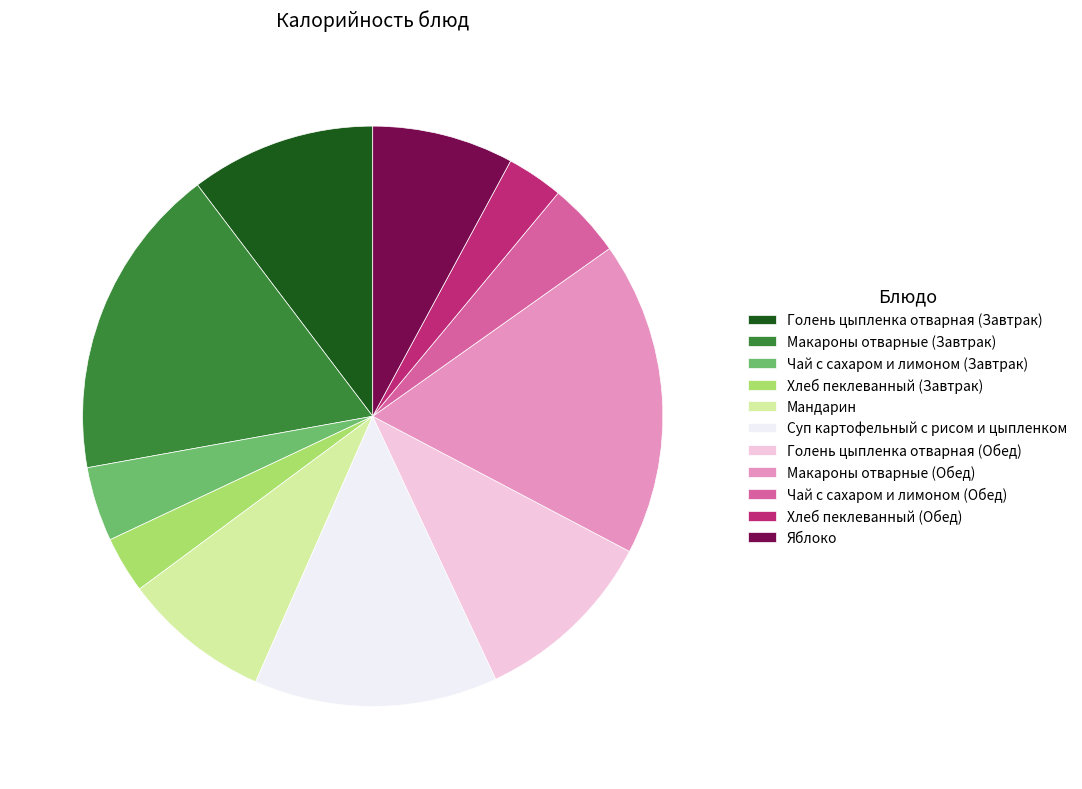

Is it true that Хлеб пеклеванный (Завтрак) is 3% of the pie?

True